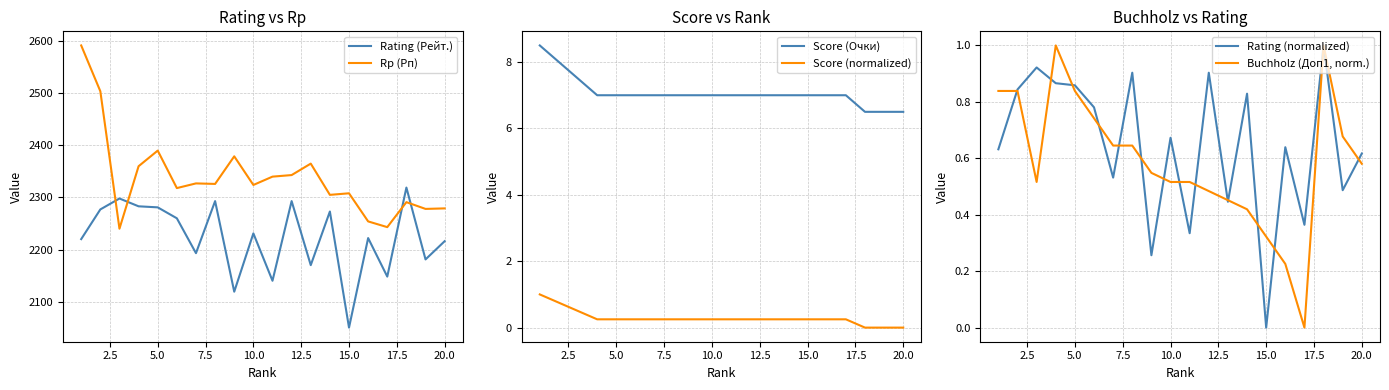

Which series has the largest total across all categories?

Rp (Рп)